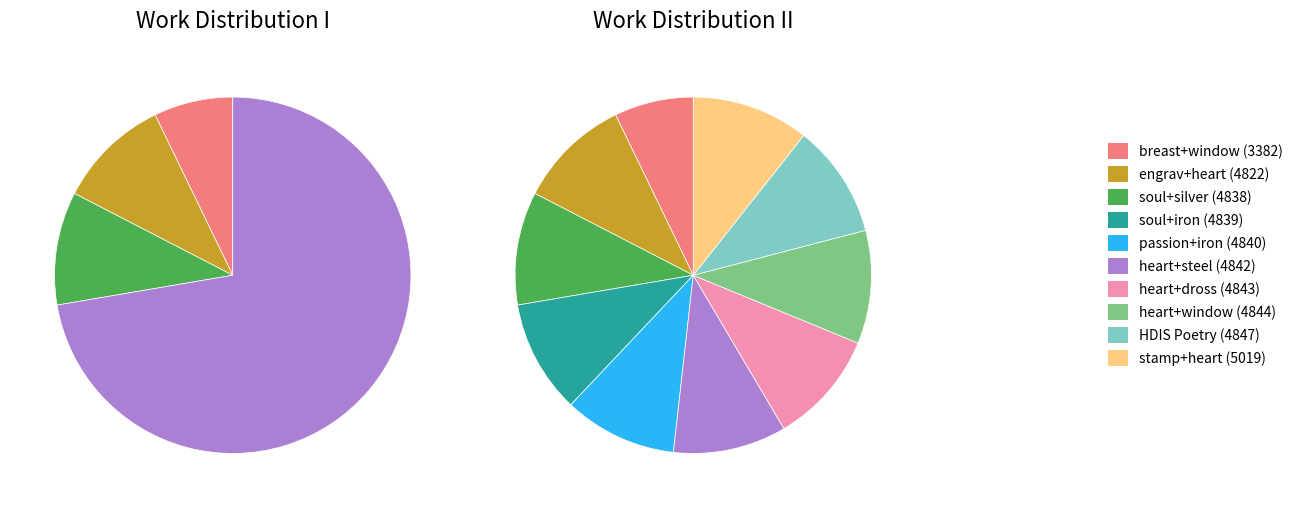

Is there any slice that represents more than half of the pie?

No